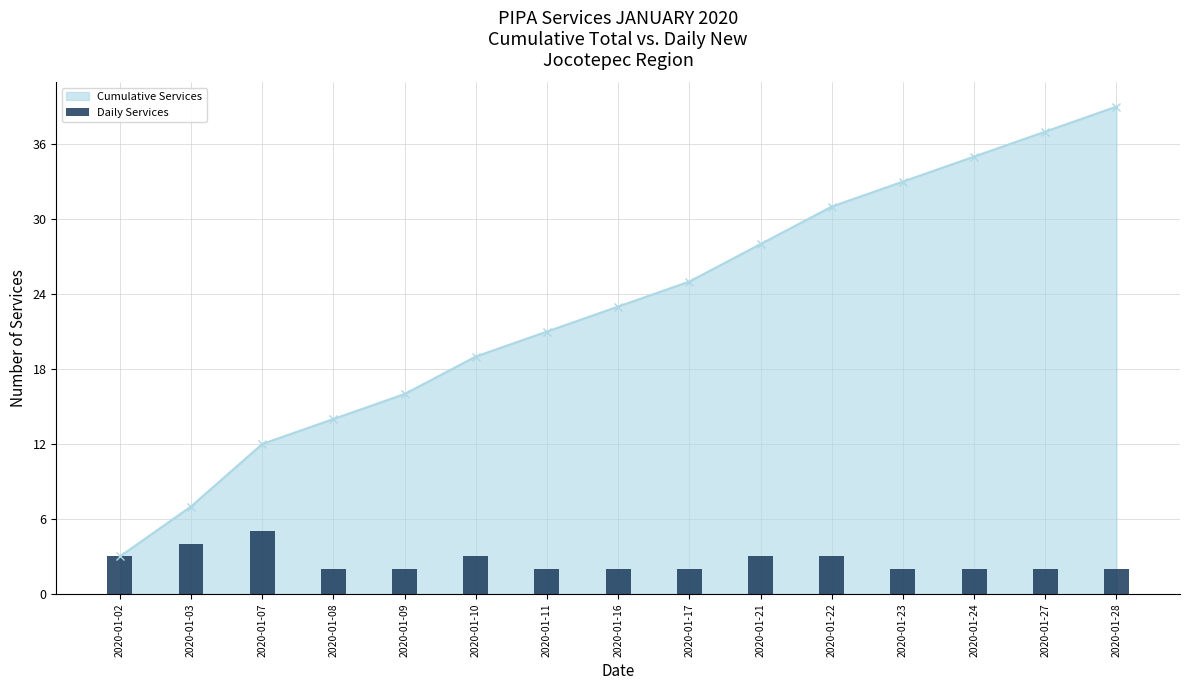

At which label does Cumulative Services reach its peak?

2020-01-28